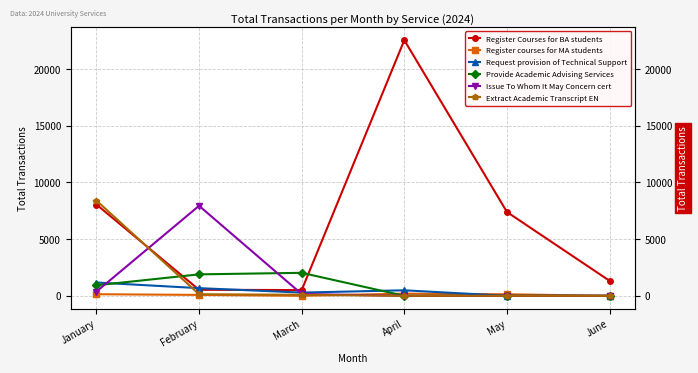

Where do Request provision of Technical Support and Register courses for MA students first cross each other?

April and May